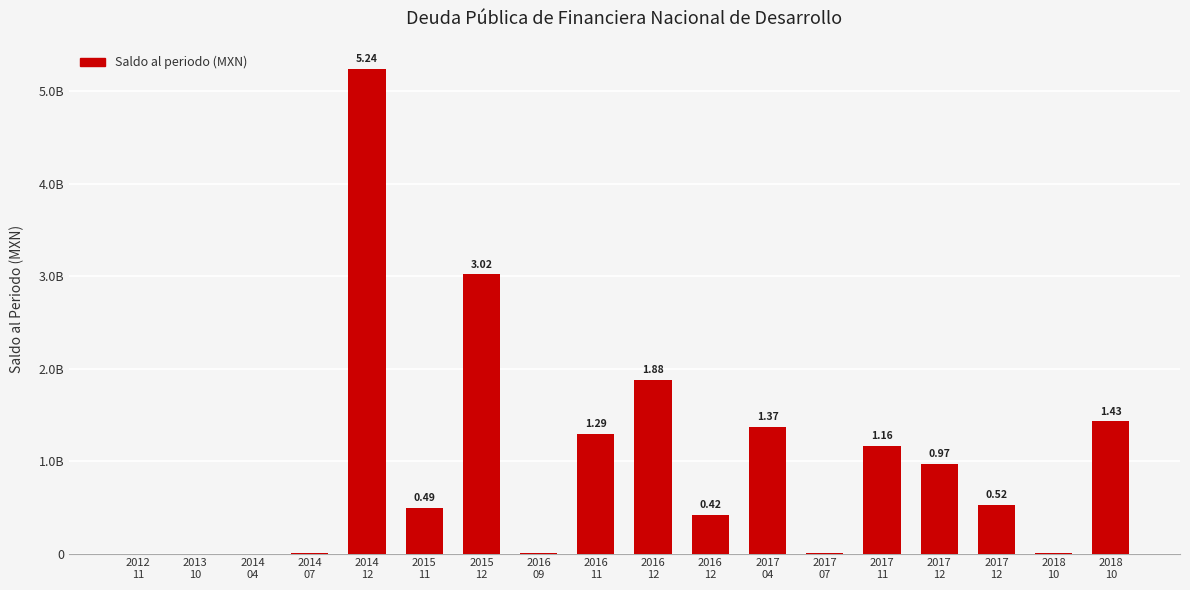

List the labels in order of value, largest first.

2014
12, 2015
12, 2016
12, 2018
10, 2017
04, 2016
11, 2017
11, 2017
12, 2017
12, 2015
11, 2016
12, 2014
07, 2017
07, 2016
09, 2018
10, 2012
11, 2013
10, 2014
04